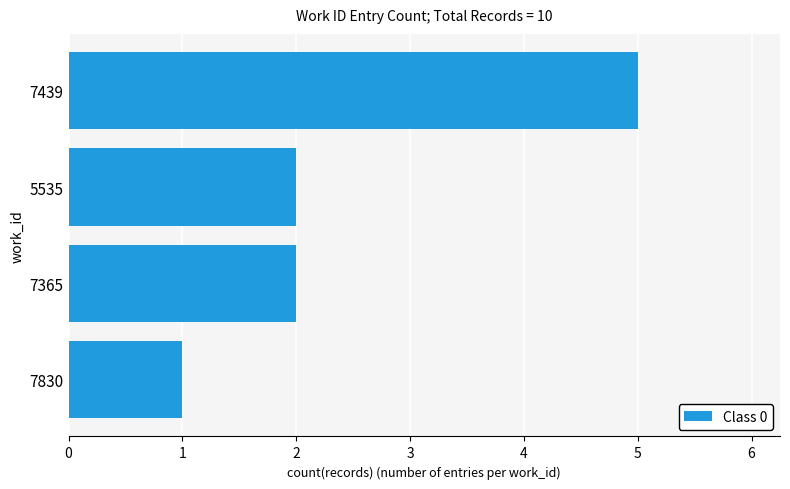

Reading top to bottom, extract all data points from this chart.

5	2	2	1